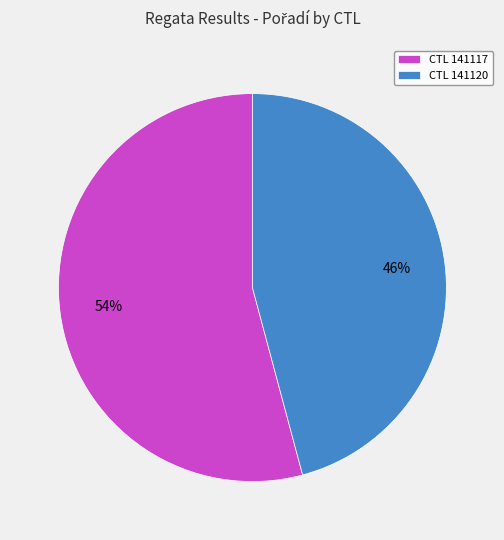

Approximately how many times larger is the value at CTL 141117 compared to CTL 141120?

1.2